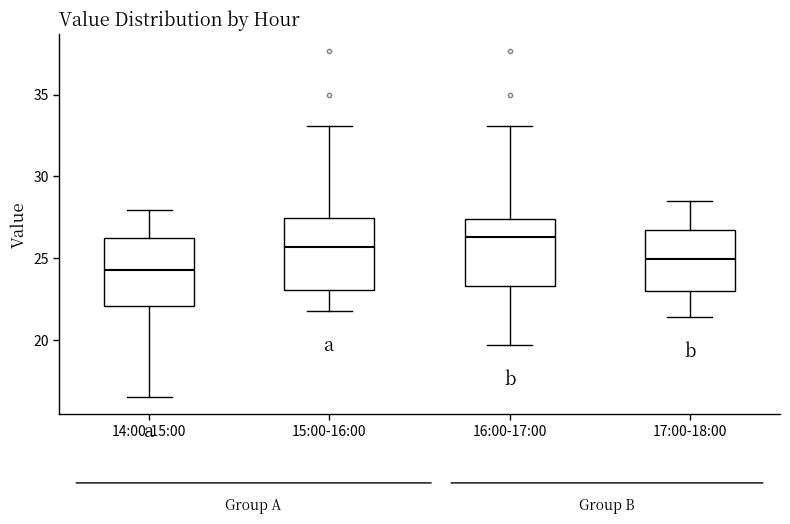

Where is the lower edge of the box for 15:00-16:00 on the y-axis? The values are not printed on the chart, so give them approximately, as read against the axis.

23.0